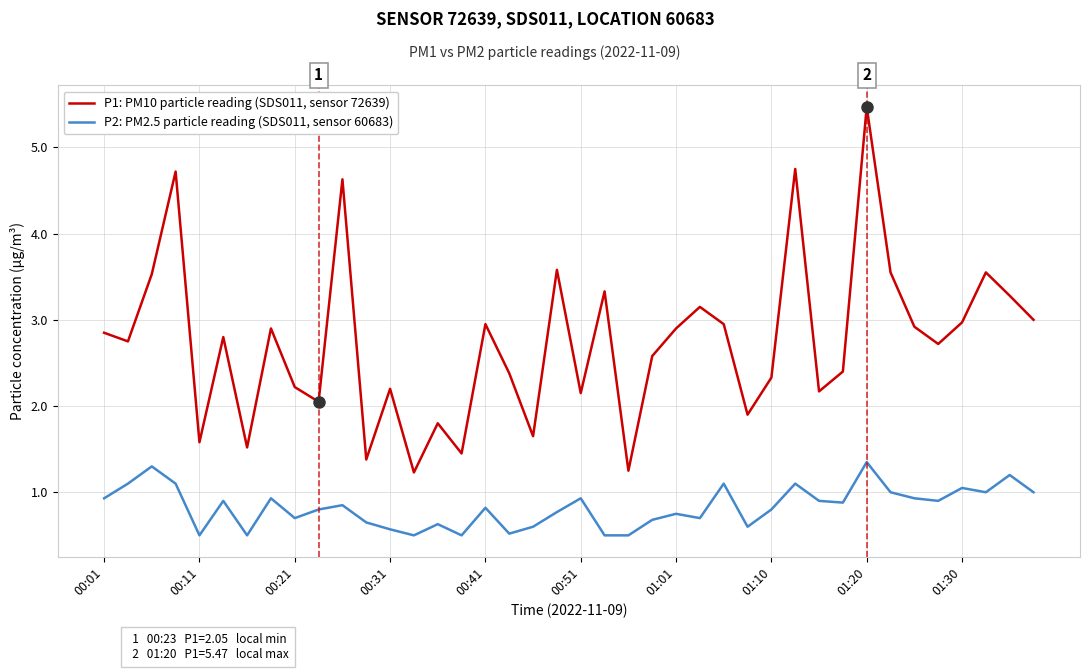

True or false: P2: PM2.5 particle reading (SDS011, sensor 60683) and P1: PM10 particle reading (SDS011, sensor 72639) cross at least once.

False